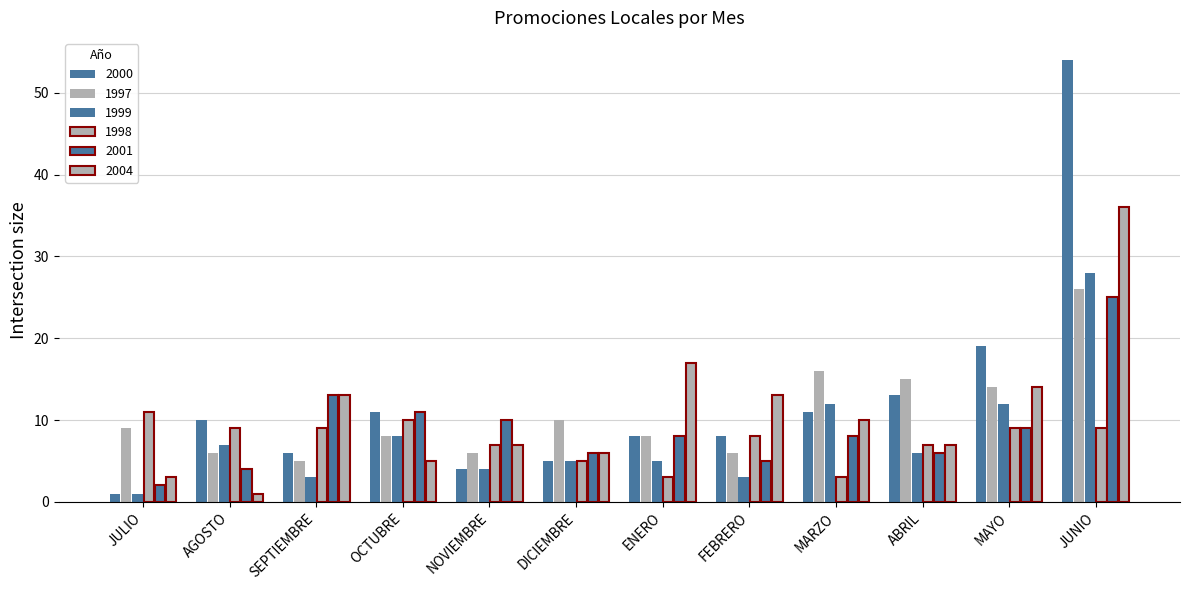

Which category has the highest value in the 1997 series?

JUNIO